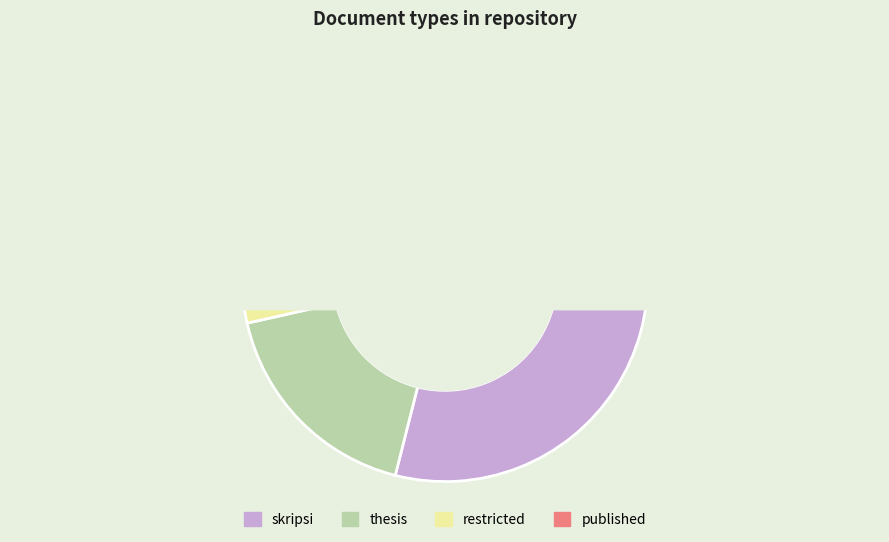

Is it true that published is 9% of the pie?

False